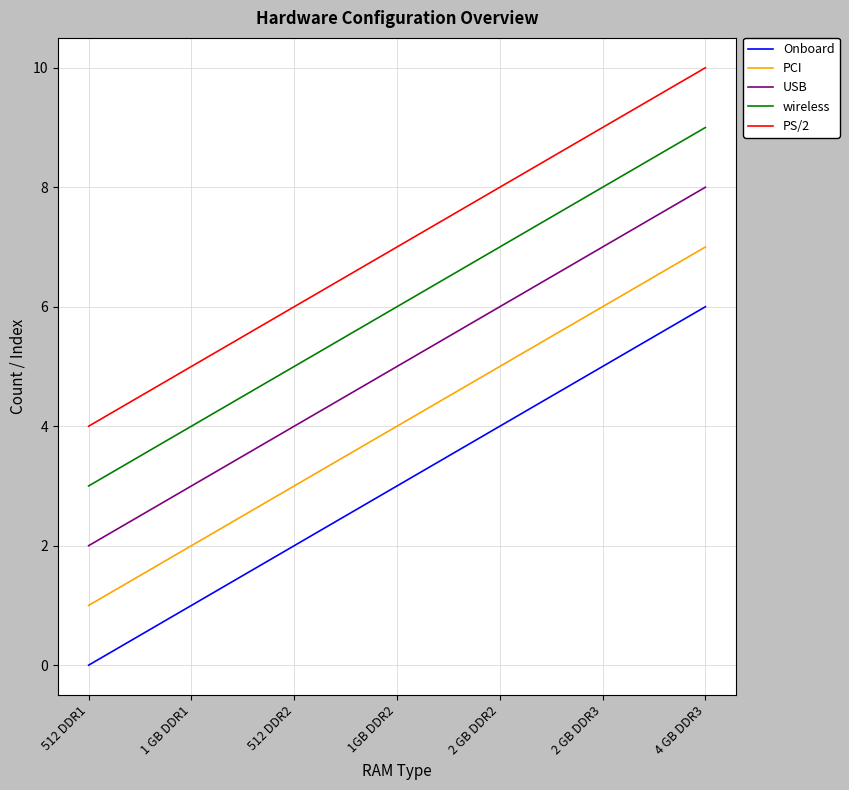

At which label is wireless closest to 6?

1GB DDR2